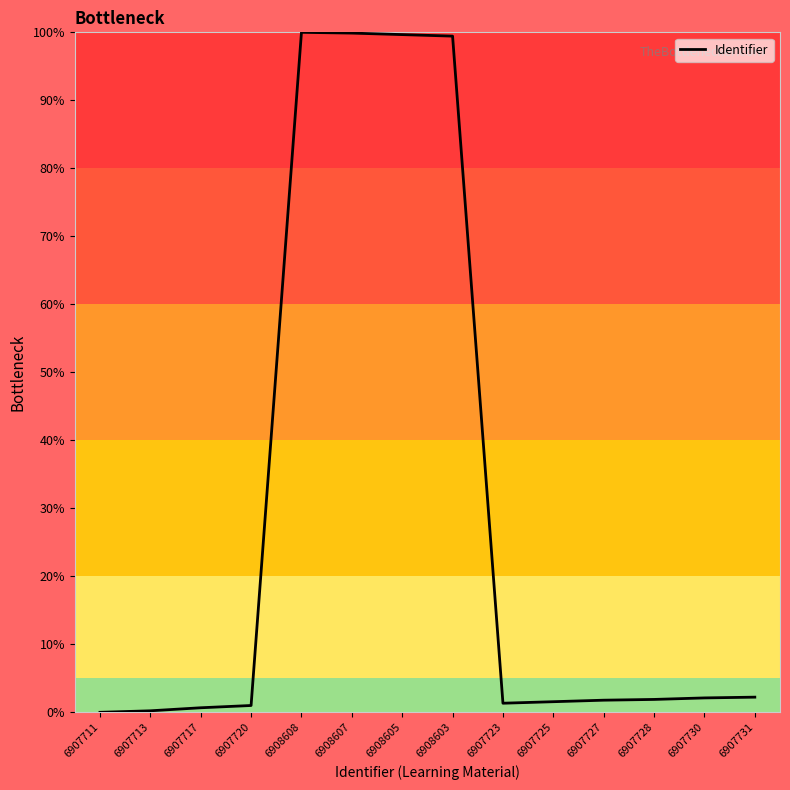

Is it true that the value at 6908607 is 64.4?

False